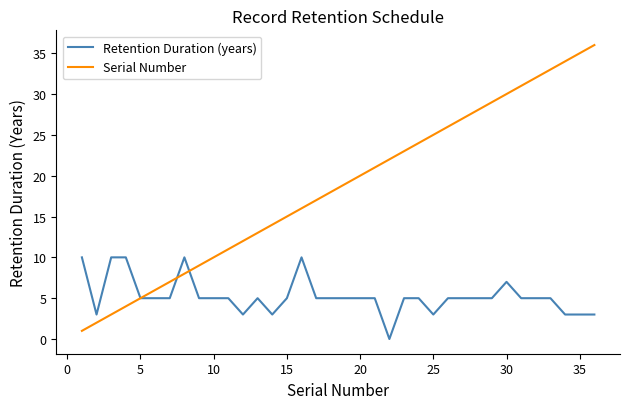

Reading right to left, transcribe all the data shown in this chart.

Retention Duration (years): 3	3	3	5	5	5	7	5	5	5	5	3	5	5	0	5	5	5	5	5	10	5	3	5	3	5	5	5	10	5	5	5	10	10	3	10
Serial Number: 36	35	34	33	32	31	30	29	28	27	26	25	24	23	22	21	20	19	18	17	16	15	14	13	12	11	10	9	8	7	6	5	4	3	2	1